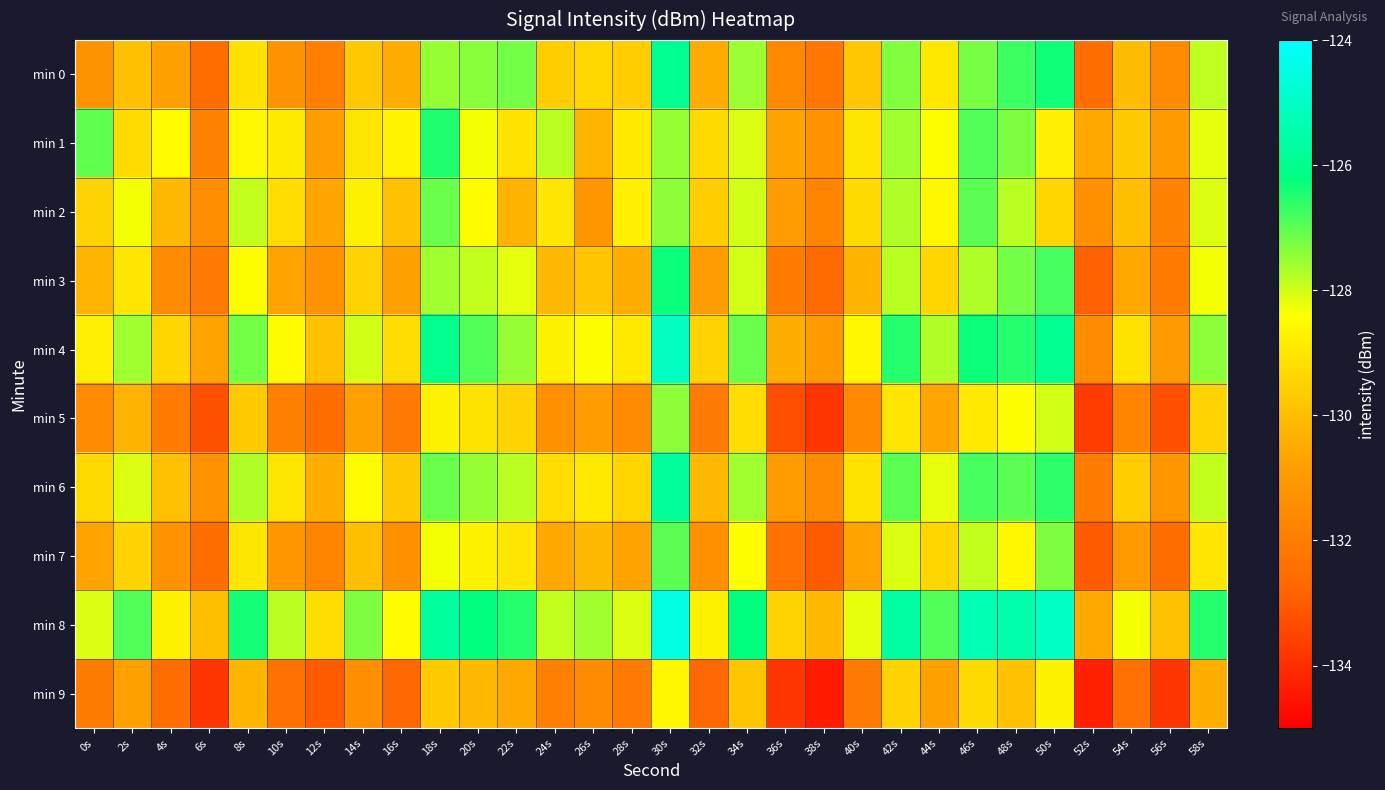

Which series changed the most between 6s and 50s?

min 0